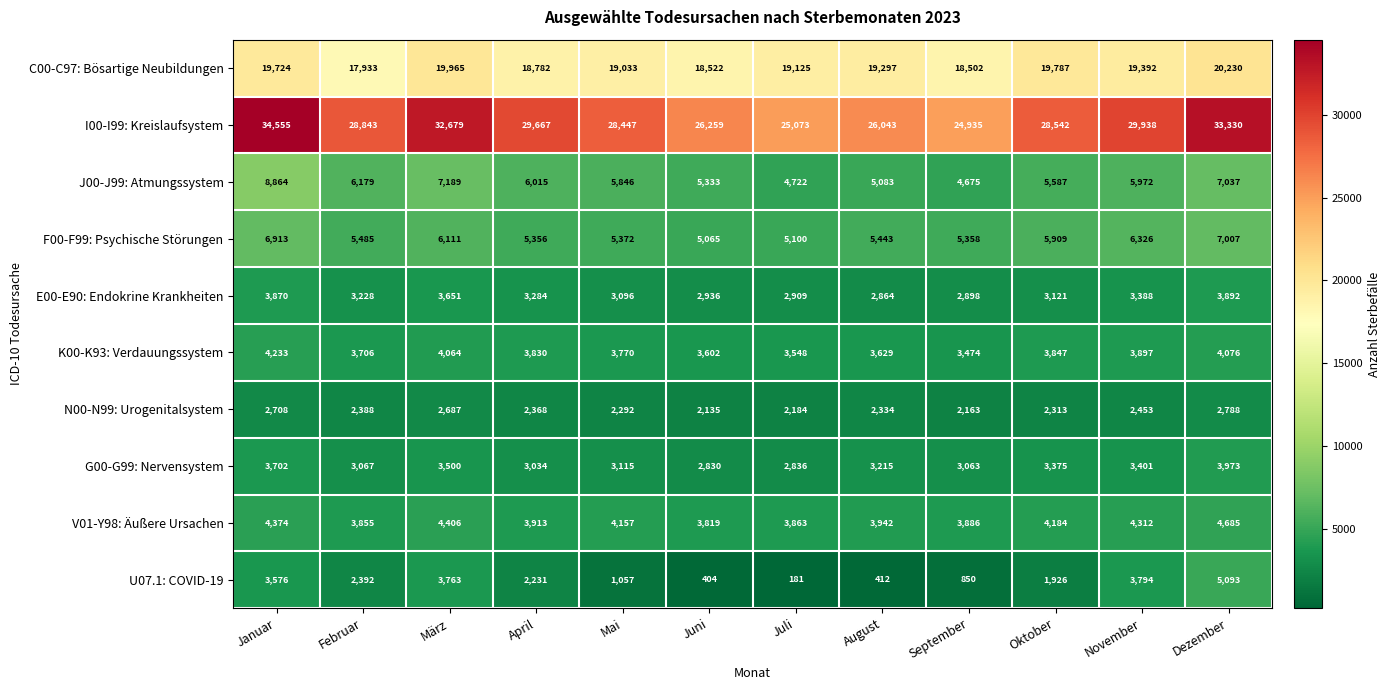

What is the greatest value displayed?

34555